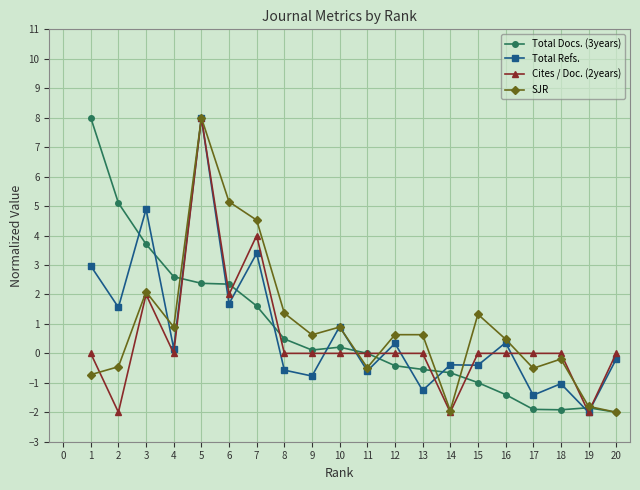

What is the sum of all Total Docs. (3years) values?

14.9